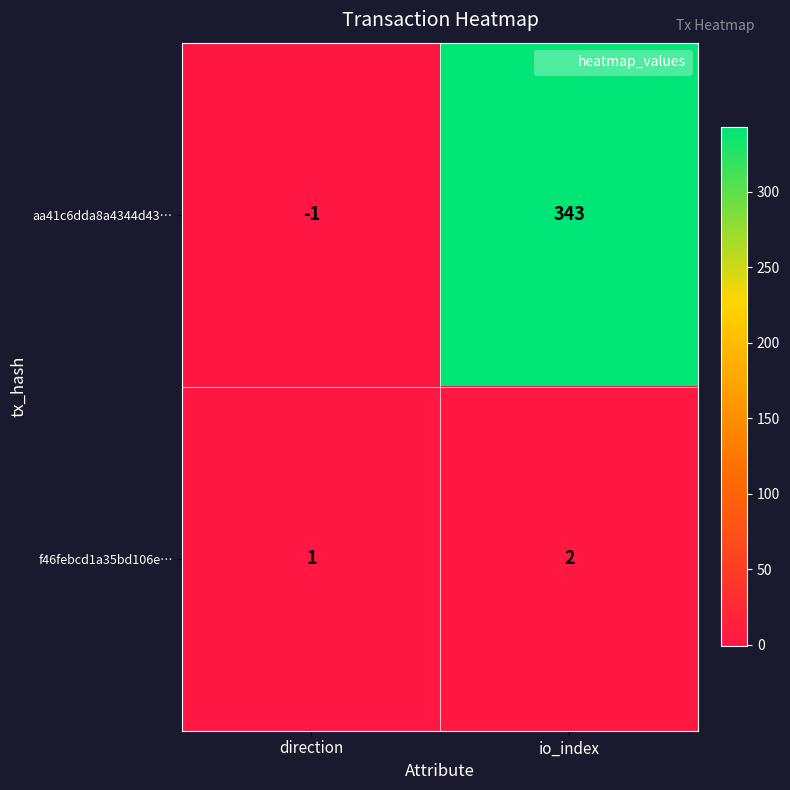

Where is f46febcd1a35bd106e… nearest to the value 1?

direction